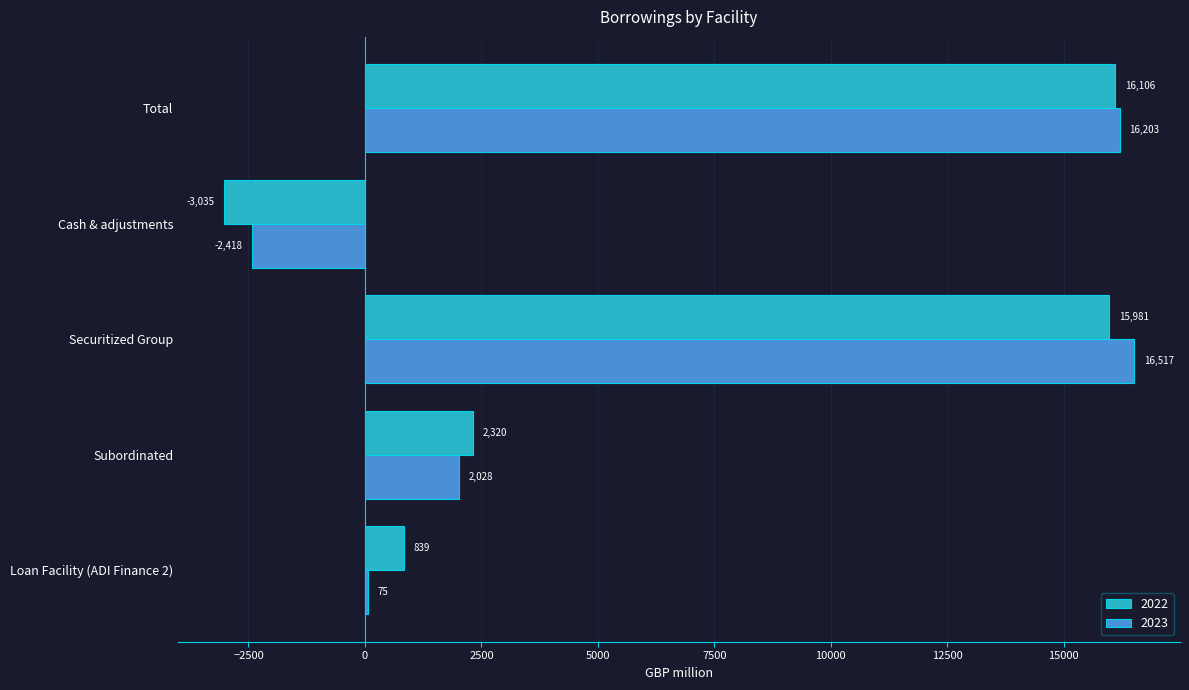

At which category does the chart reach its peak across all series?

Securitized Group